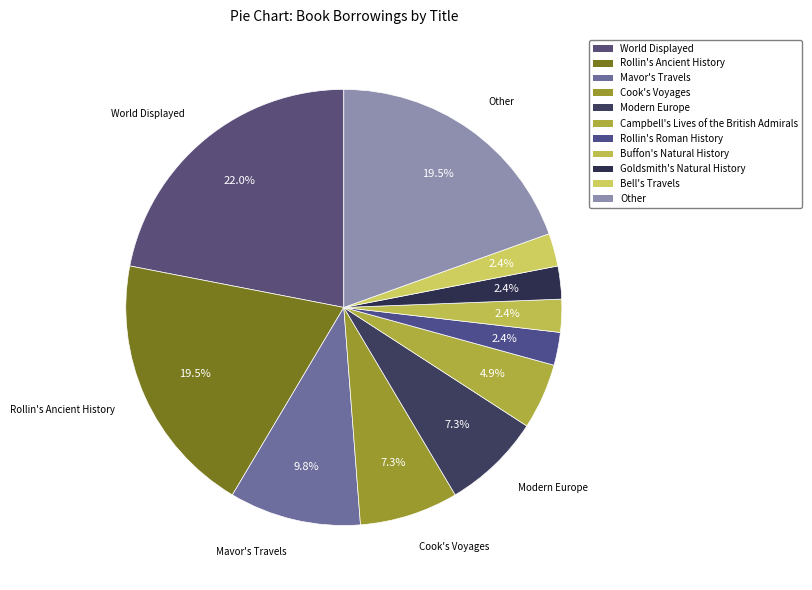

How many segments does this pie chart have?

11